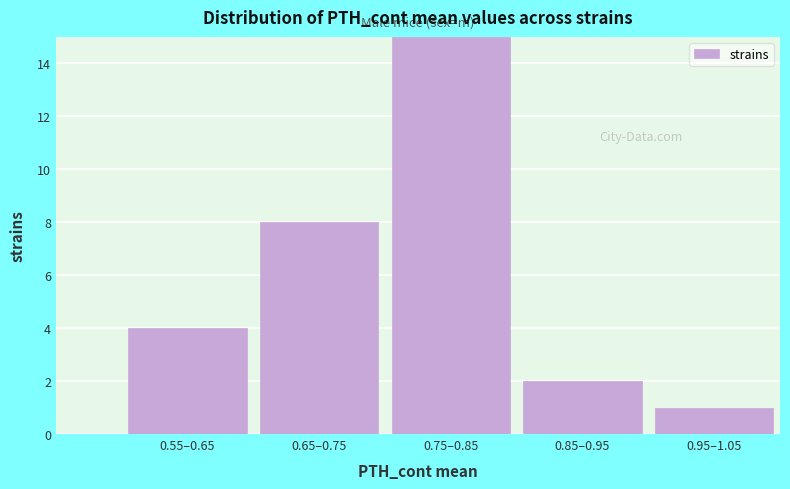

Reading left to right, transcribe all the data shown in this chart.

0.55–0.65=4	0.65–0.75=8	0.75–0.85=15	0.85–0.95=2	0.95–1.05=1